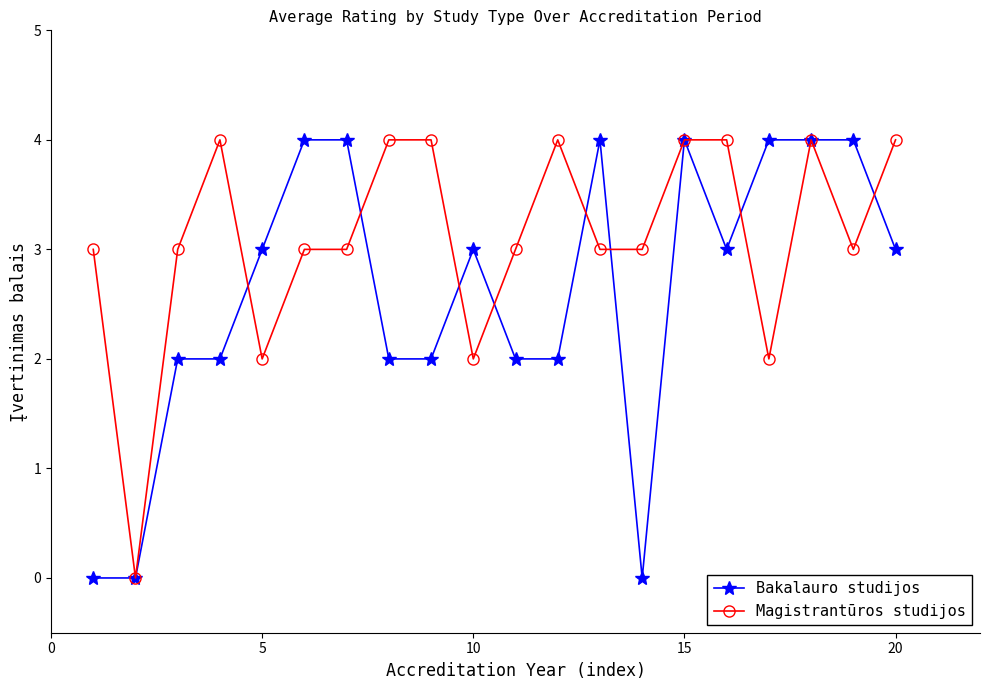

Which series ends up on top after the final intersection of Magistrantūros studijos and Bakalauro studijos?

Magistrantūros studijos